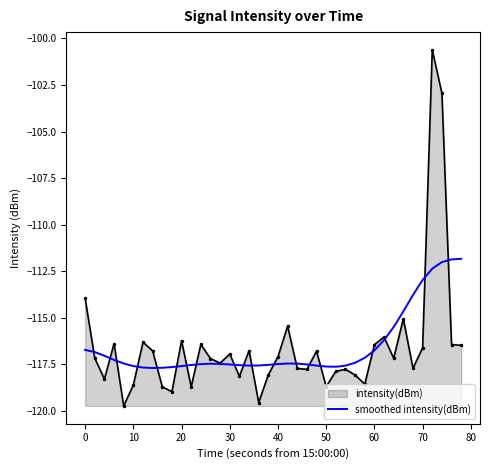

List the series in order of their peak value, highest first.

intensity(dBm), smoothed intensity(dBm)